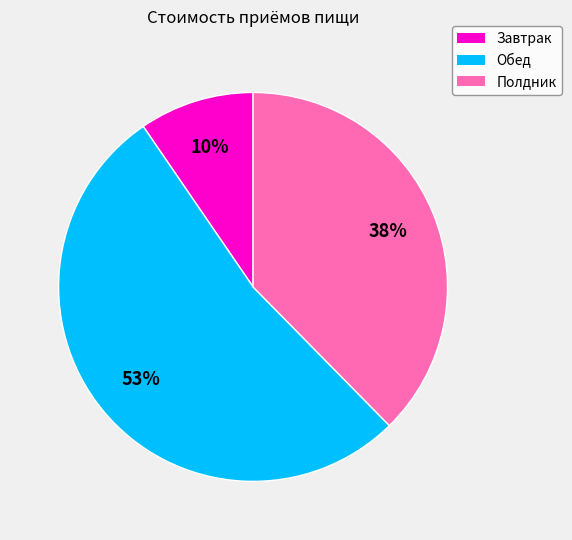

How many slices are in this pie chart?

3